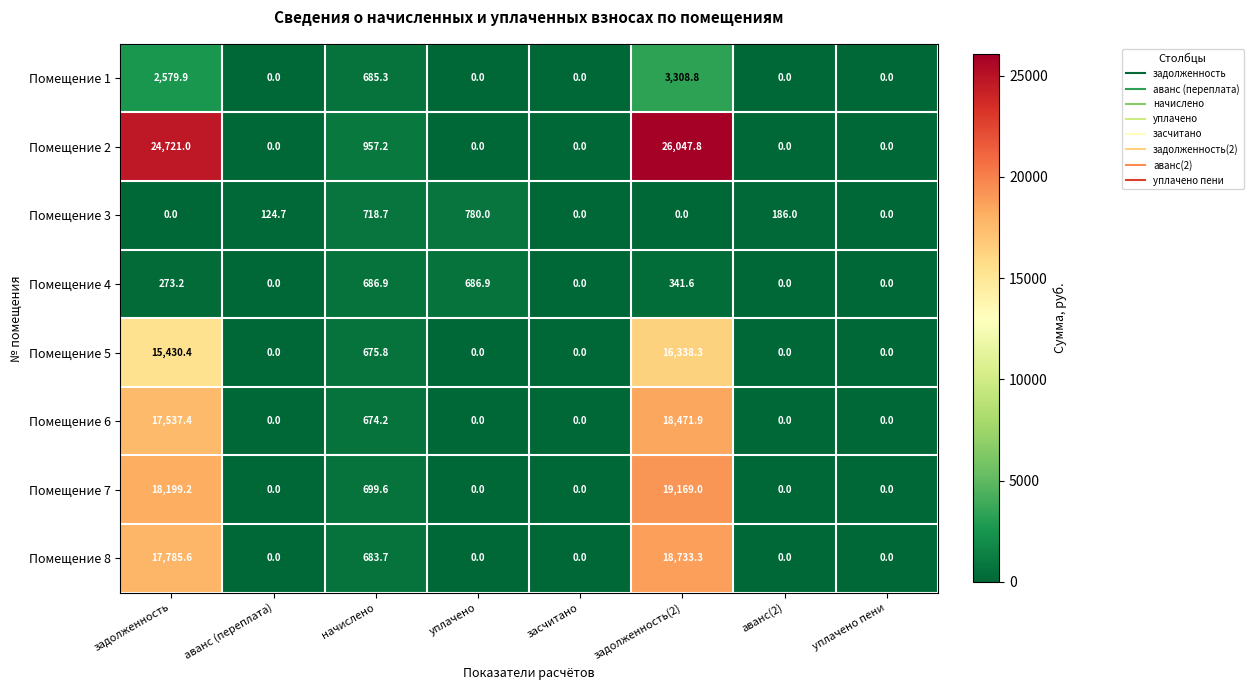

Which series has the widest spread of values?

Помещение 2